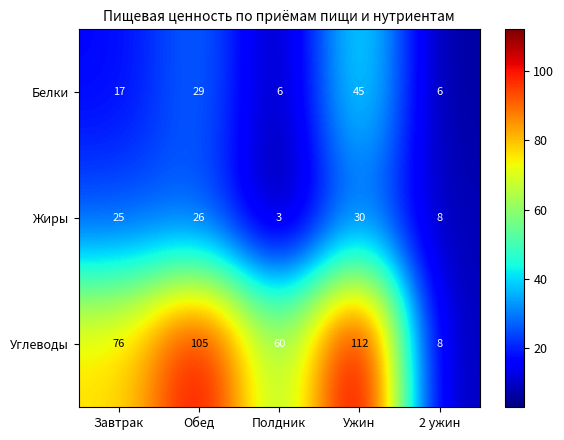

Count the number of categories in the chart.

5